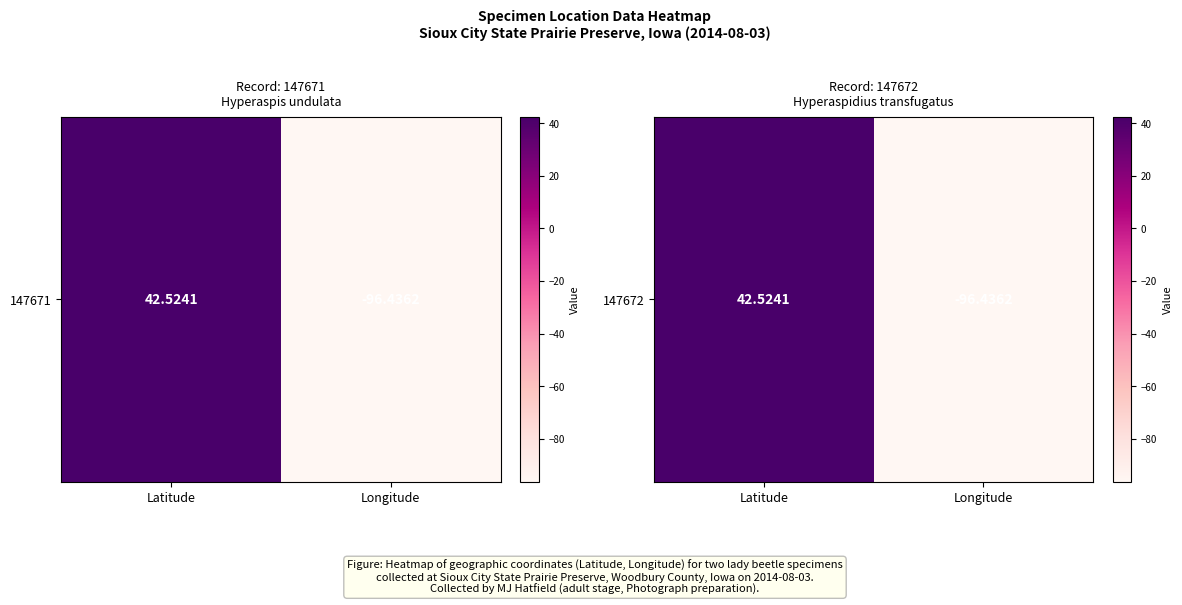

Where is the data nearest to the value -26?

Latitude